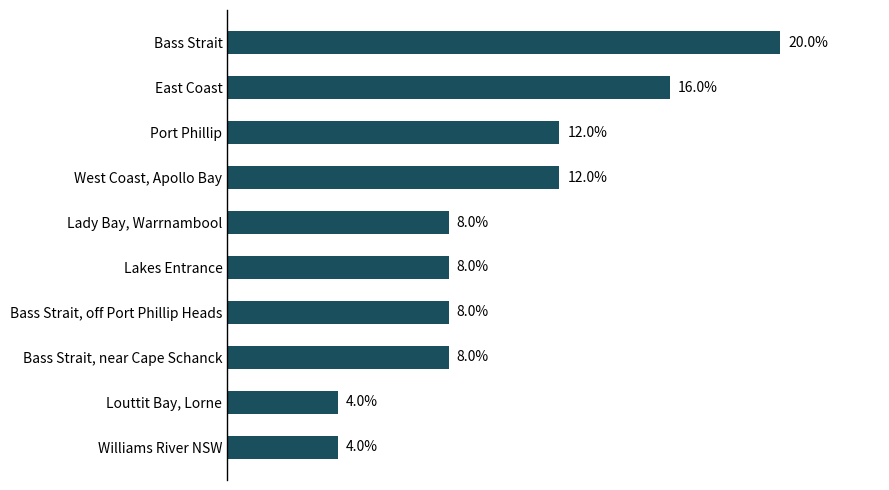

What is the label of the 5th bar from the top?

Lady Bay, Warrnambool